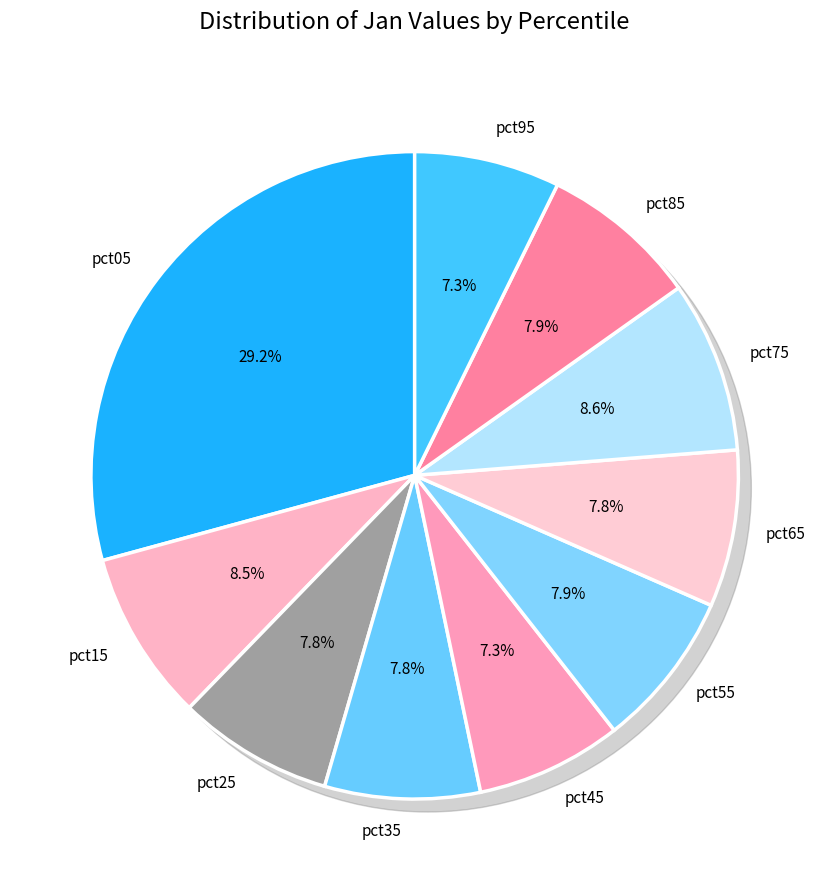

Is there any slice that represents more than half of the pie?

No